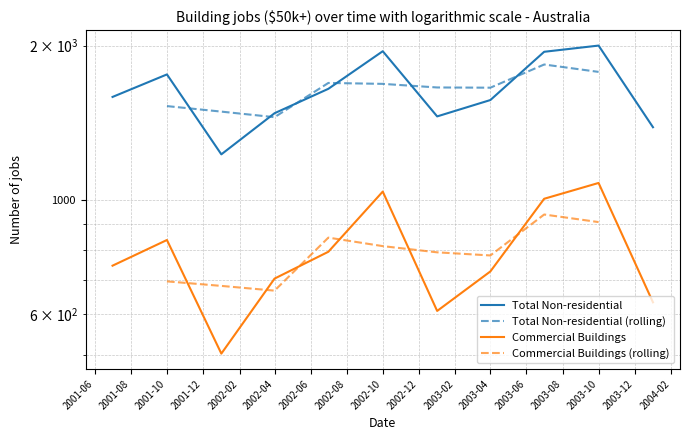

What is the difference between the highest and lowest values at 2002-01?

726